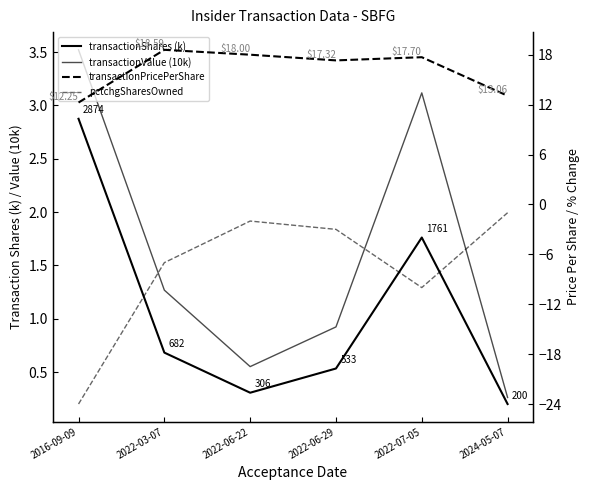

True or false: transactionShares (k) and transactionValue (10k) intersect in this chart.

False